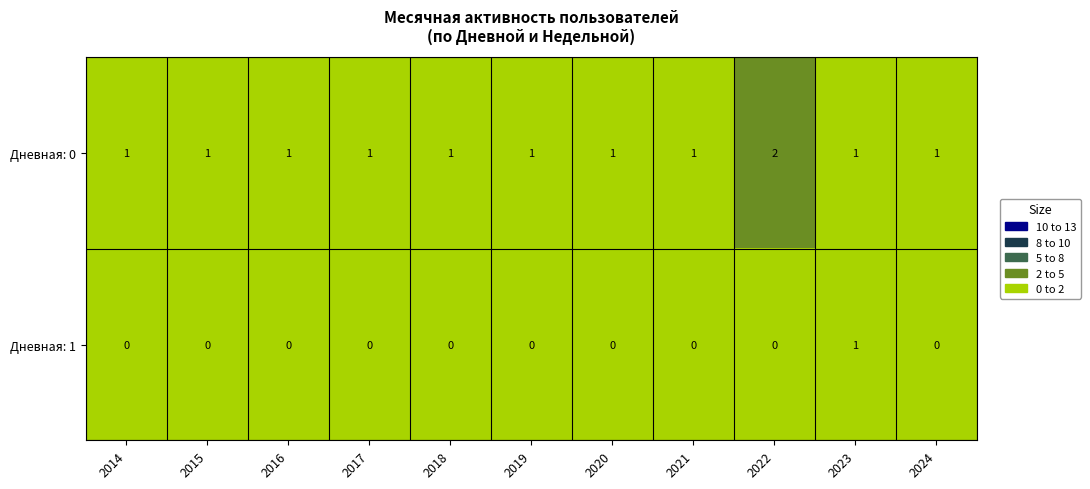

What is the difference between the highest and lowest values at 2014?

1